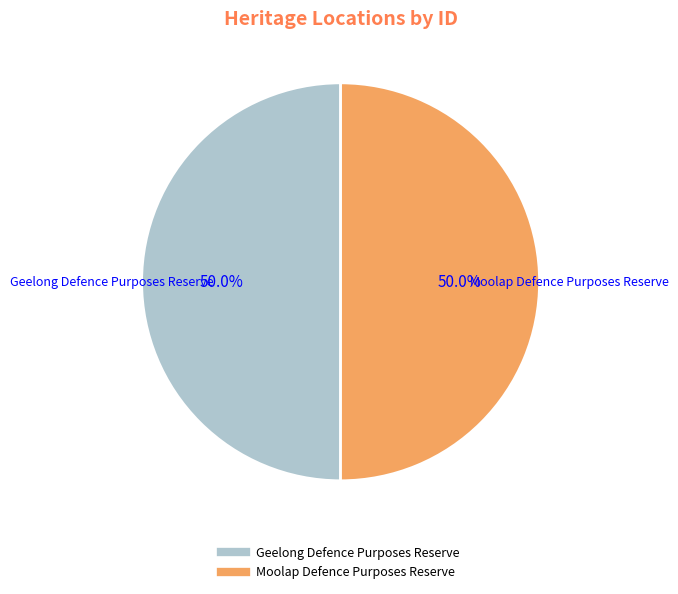

How much of the chart is everything except Moolap Defence Purposes Reserve?

50.0%